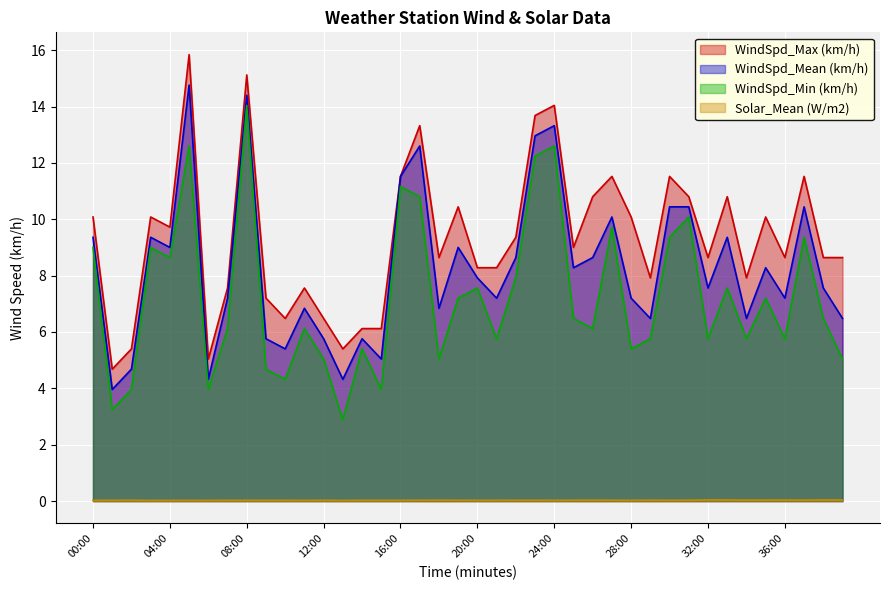

Where is WindSpd_Max (km/h) nearest to the value 10?

00:00